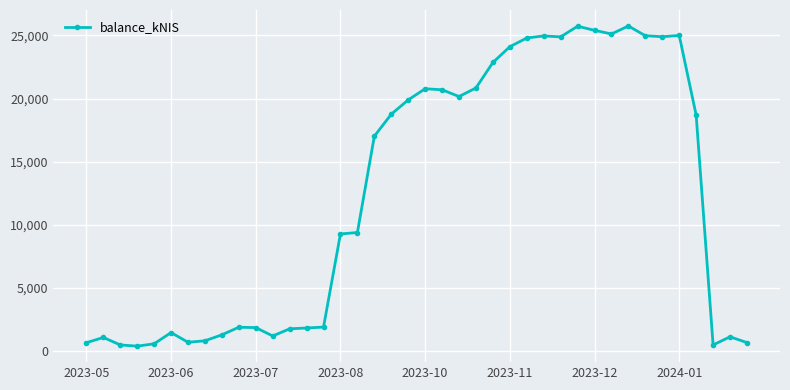

True or false: there are more than 0 points higher than both neighbors.

True